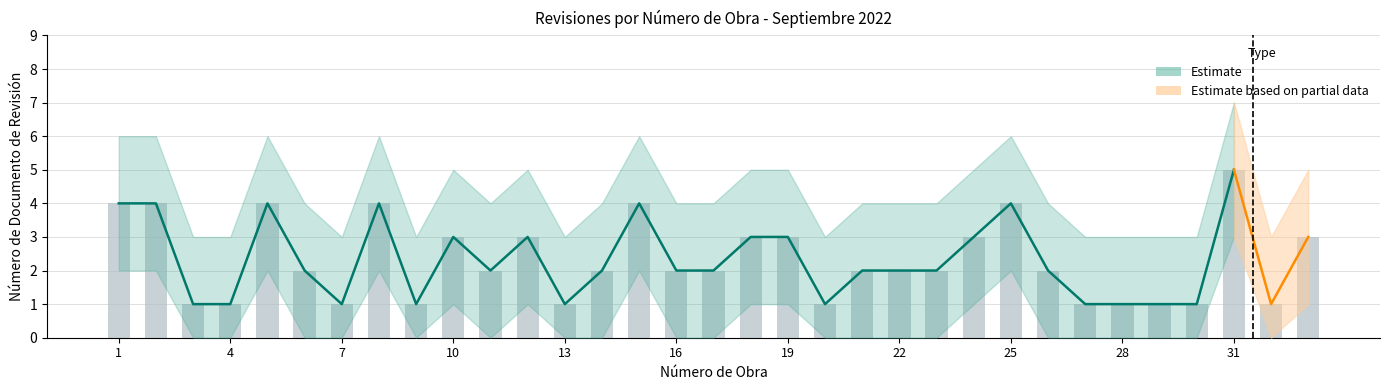

The value of Lower Bound at 32 is 0. True or false?

True